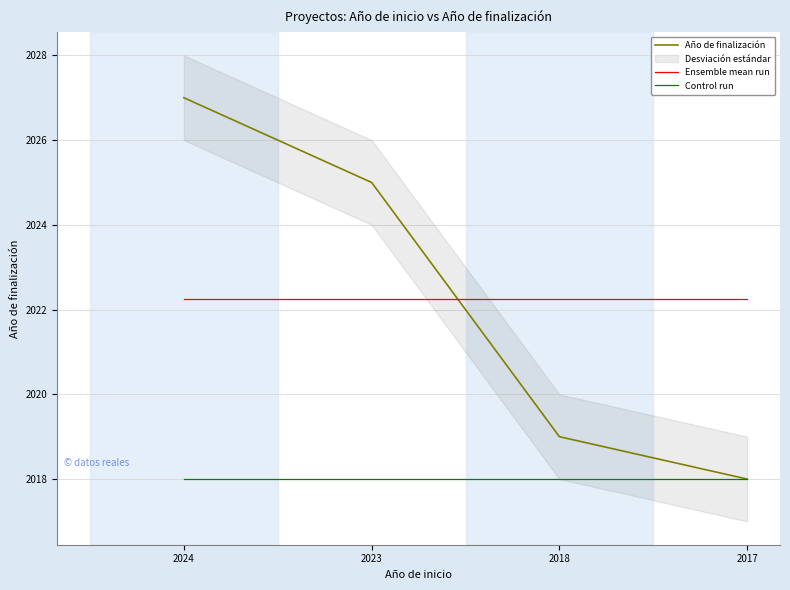

At which category does the chart reach its peak across all series?

2024